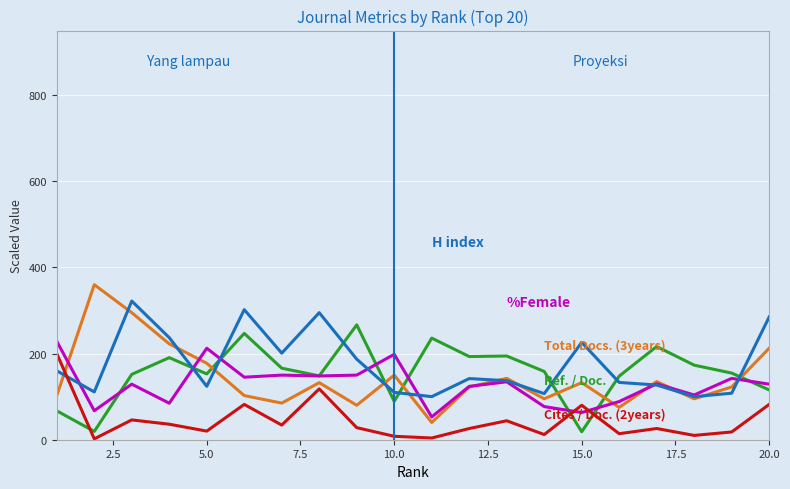

How many lines are shown in the chart?

5